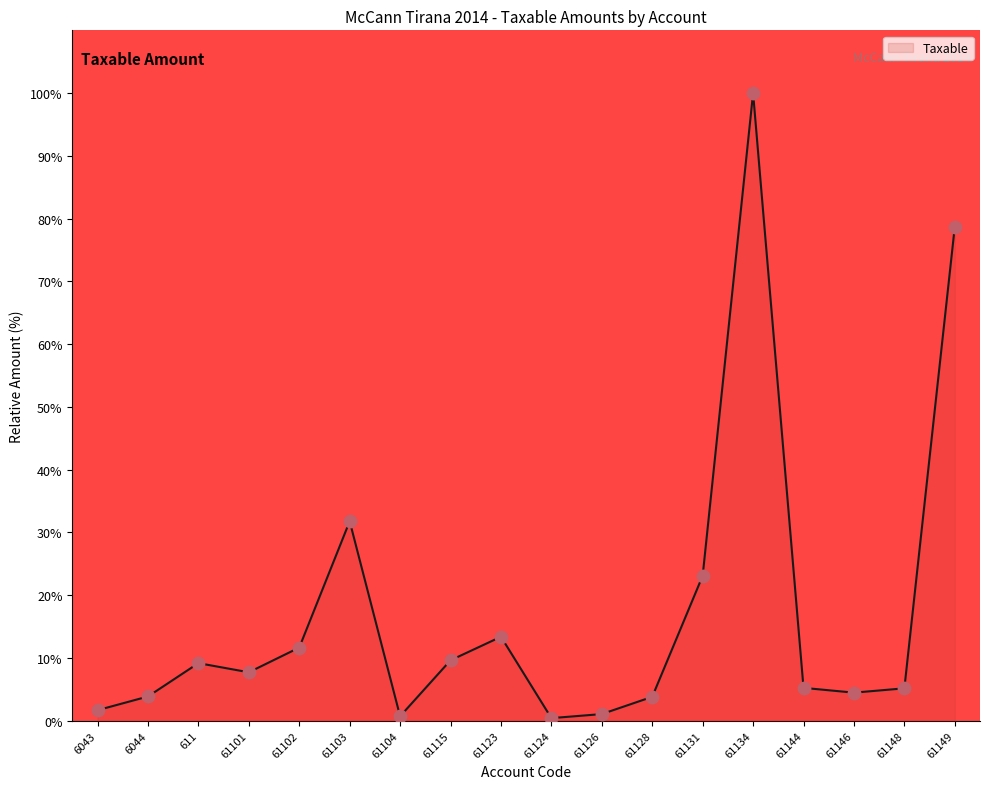

What is the ratio of the value at 61101 to the value at 61134?

0.1